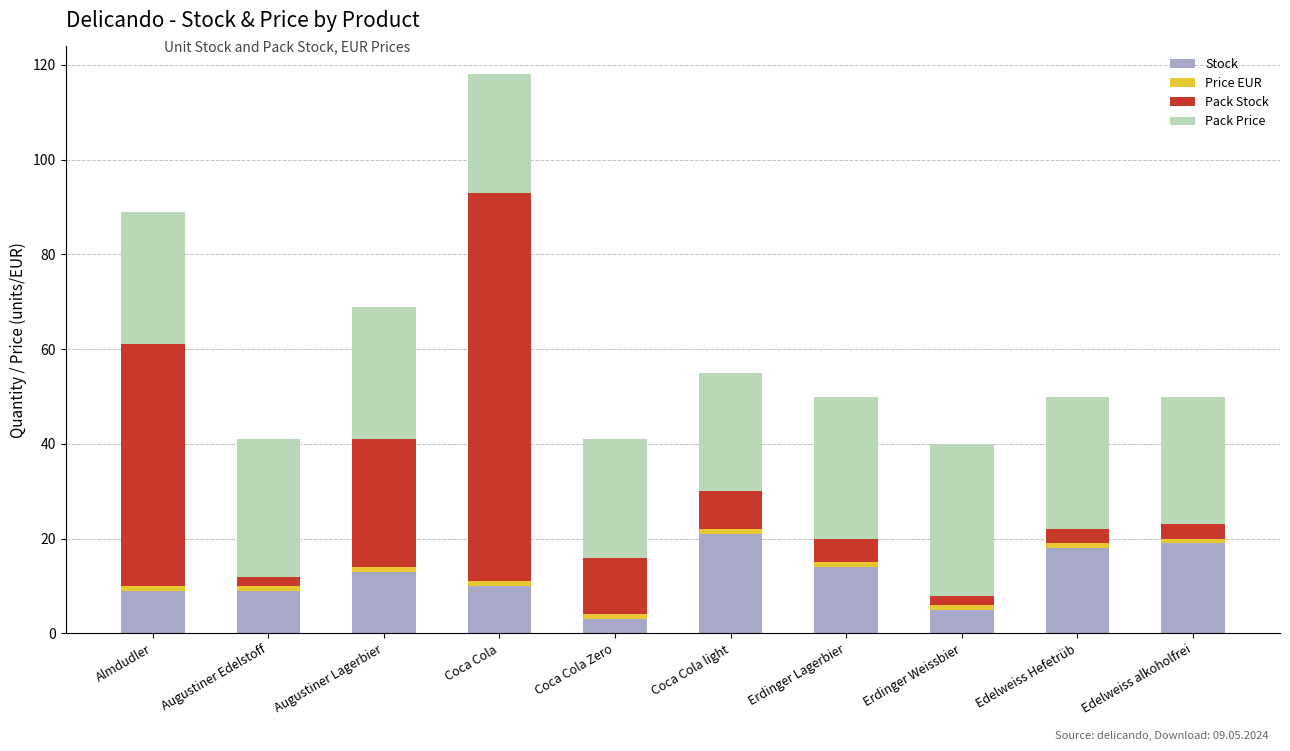

At which category is the sum across all series the highest?

Coca Cola